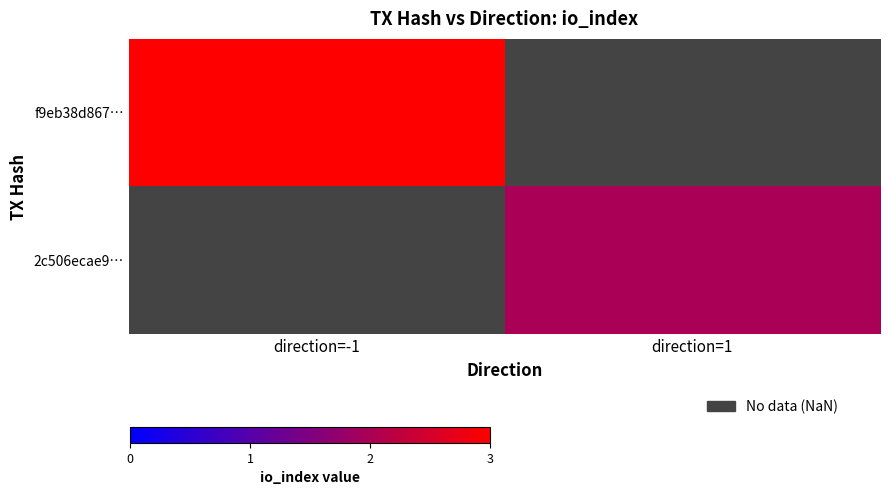

The f9eb38d867… series shows 0.8 at direction=-1. True or false?

False